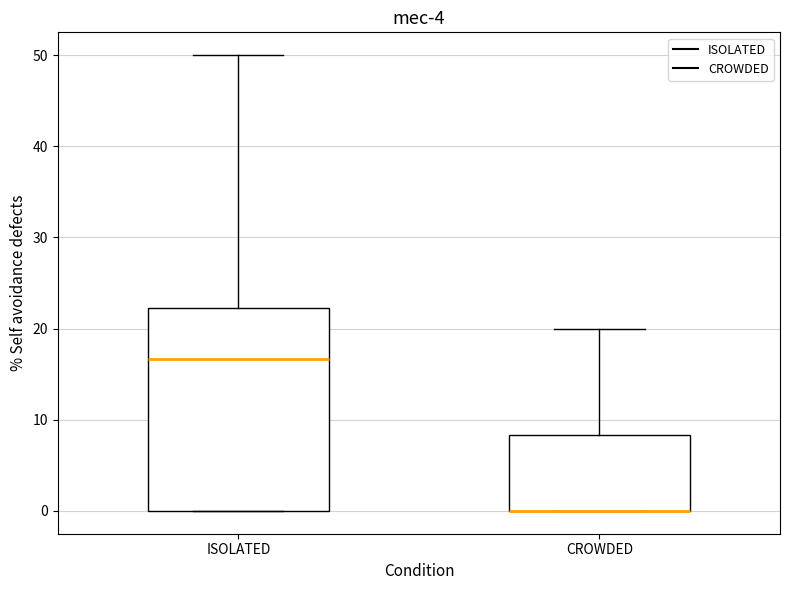

Reading left to right, read every box against the y-axis: the position of its median line, the range the box covers, and the ends of its whiskers. The values are not printed on the chart, so give them approximately, as read against the axis.

ISOLATED: median 17, box 0 to 22, whiskers 0 to 50
CROWDED: median 0 (drawn on the box's lower edge), box 0 to 8, whiskers 0 to 20